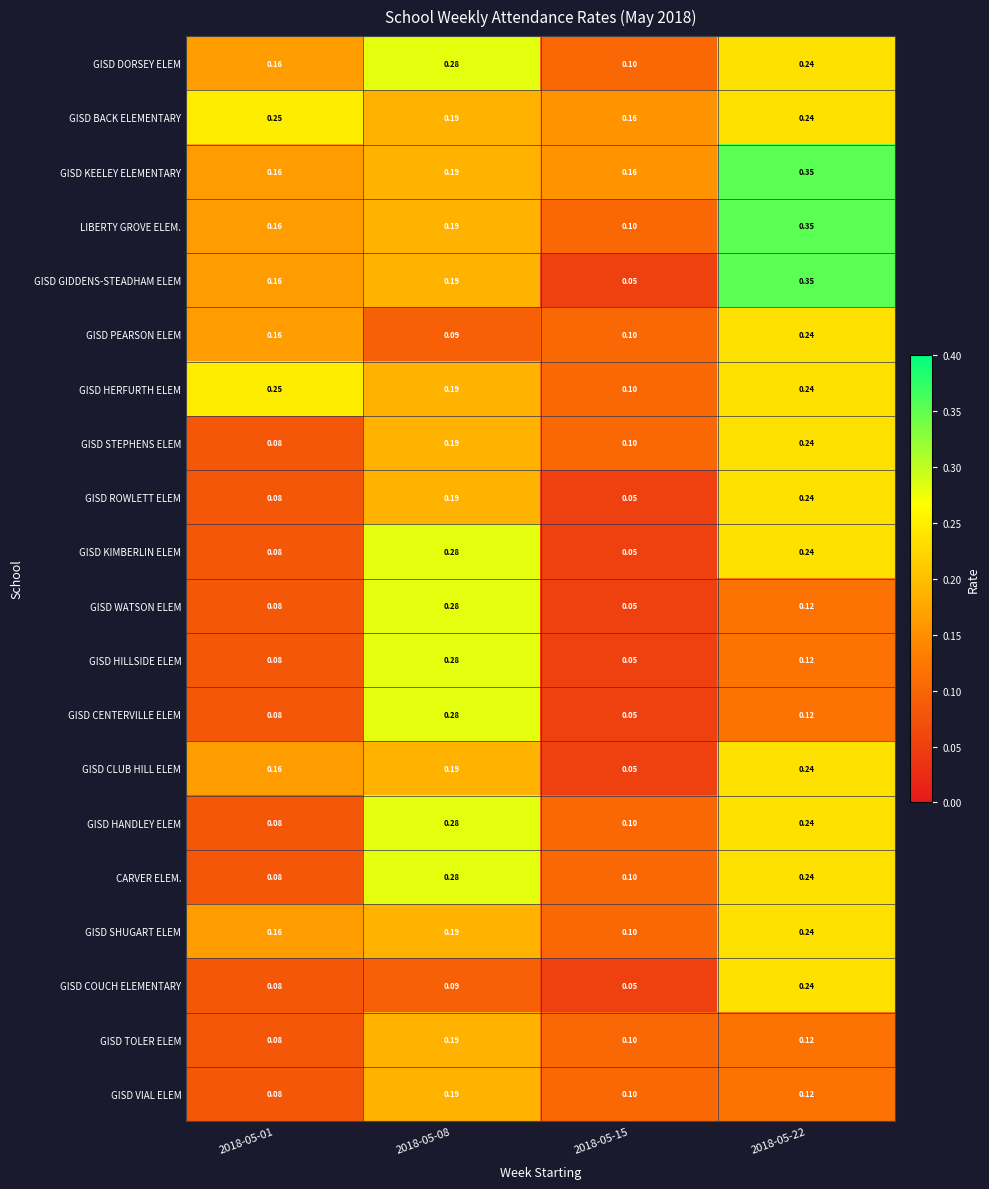

Which series has the widest spread of values?

GISD GIDDENS-STEADHAM ELEM